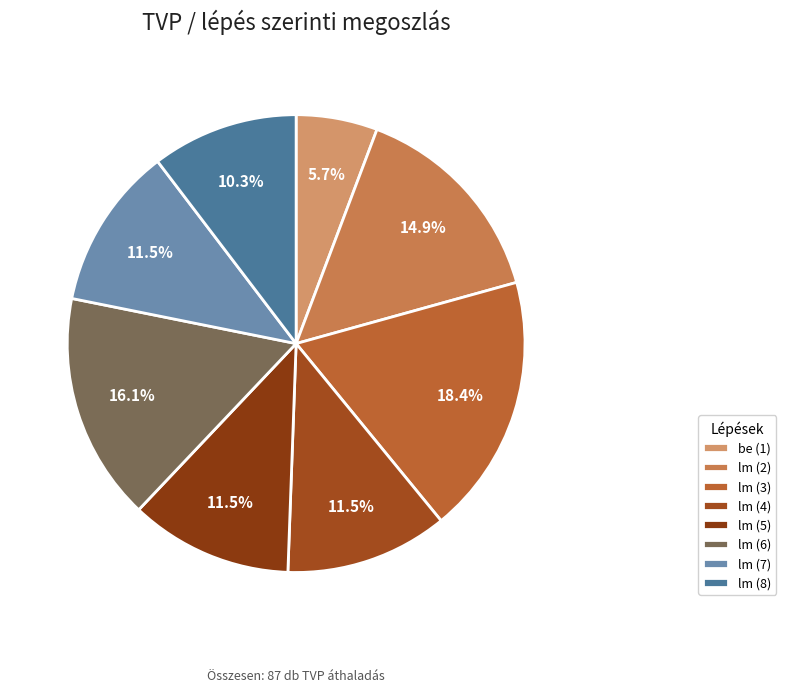

Count the number of slices in the pie.

8